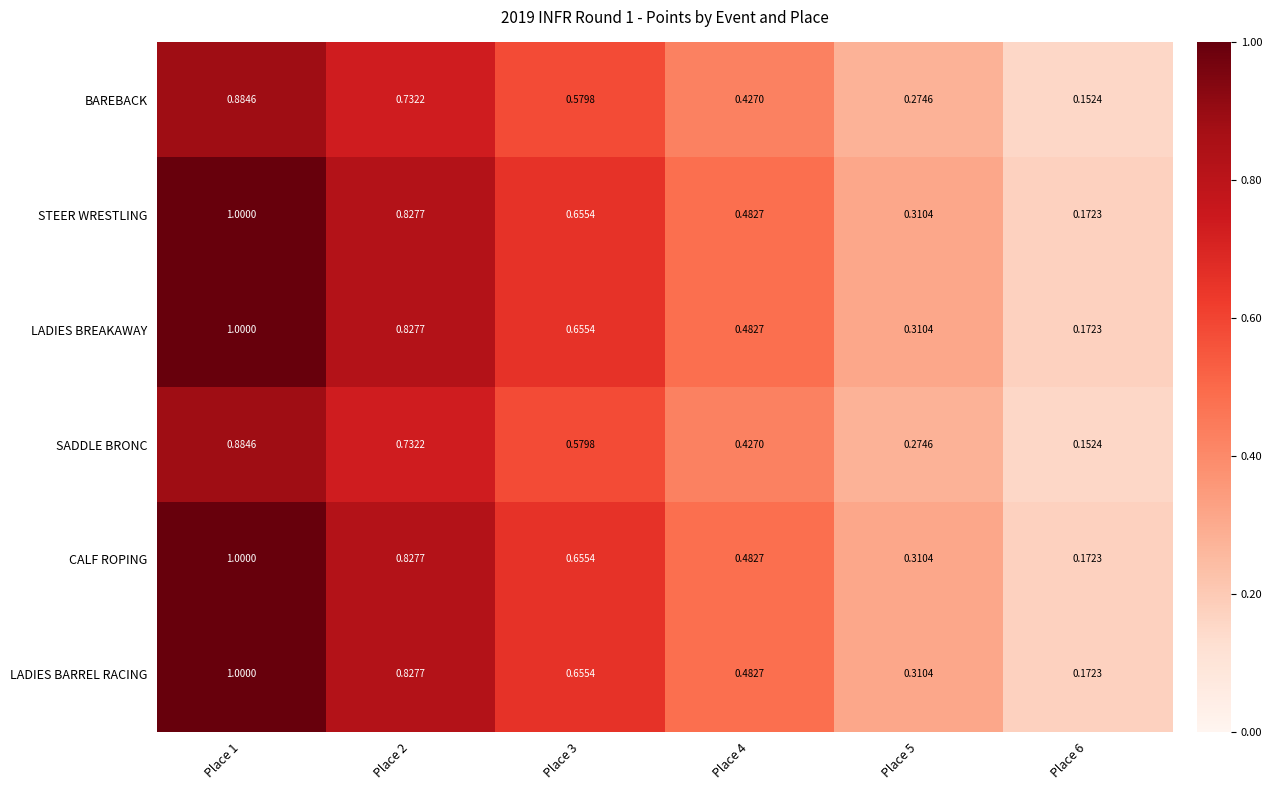

Is the value of LADIES BREAKAWAY at Place 2 greater than the value of STEER WRESTLING at Place 1?

No